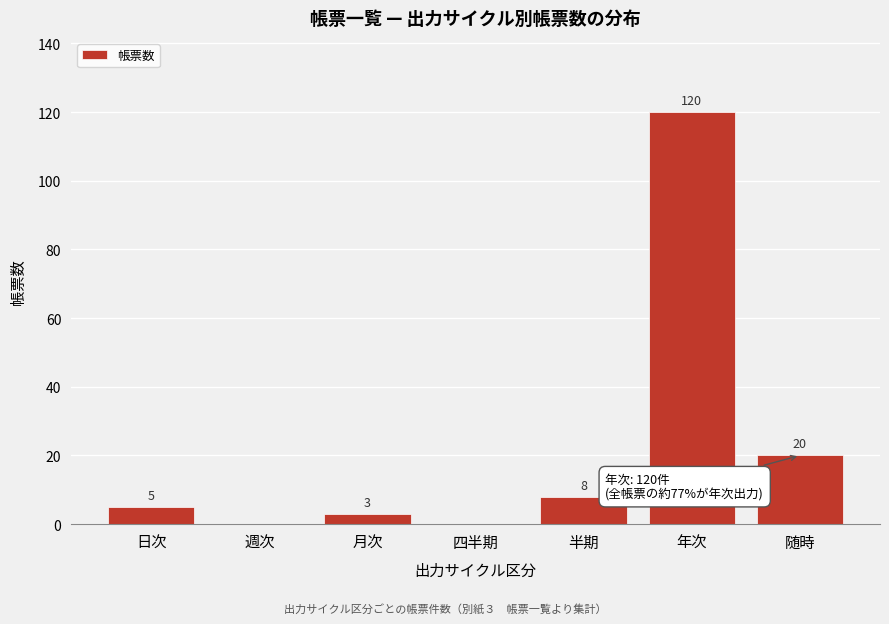

Reading left to right, what are all the values shown in this chart?

日次=5	週次=0	月次=3	四半期=0	半期=8	年次=120	随時=20